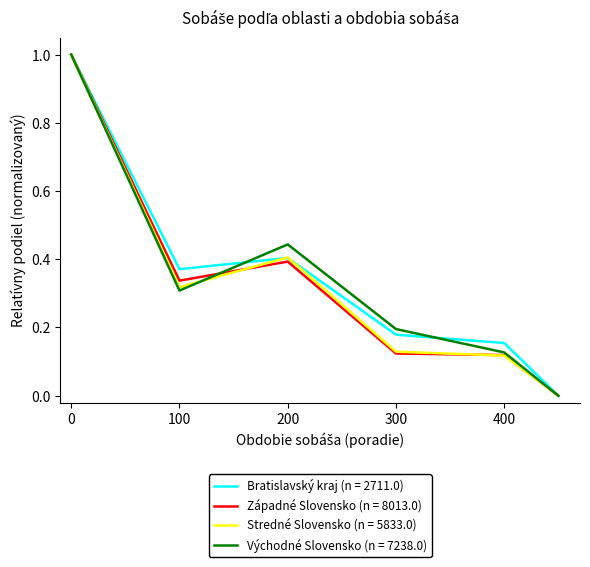

What is the maximum value for Bratislavský kraj (n = 2711.0)?

1.0